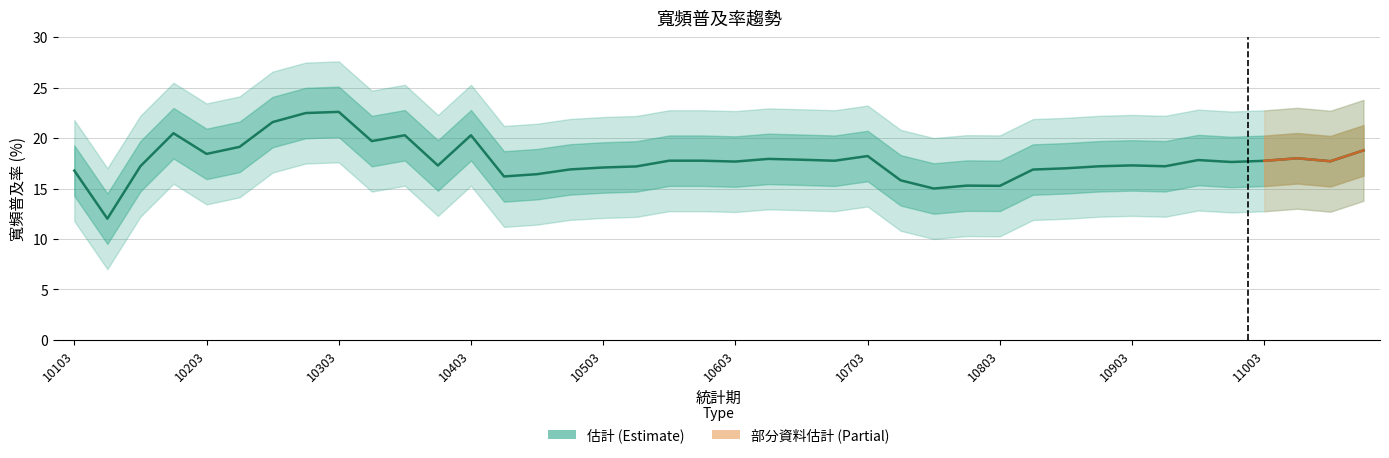

True or false: the data has more than 0 interior local peaks.

True